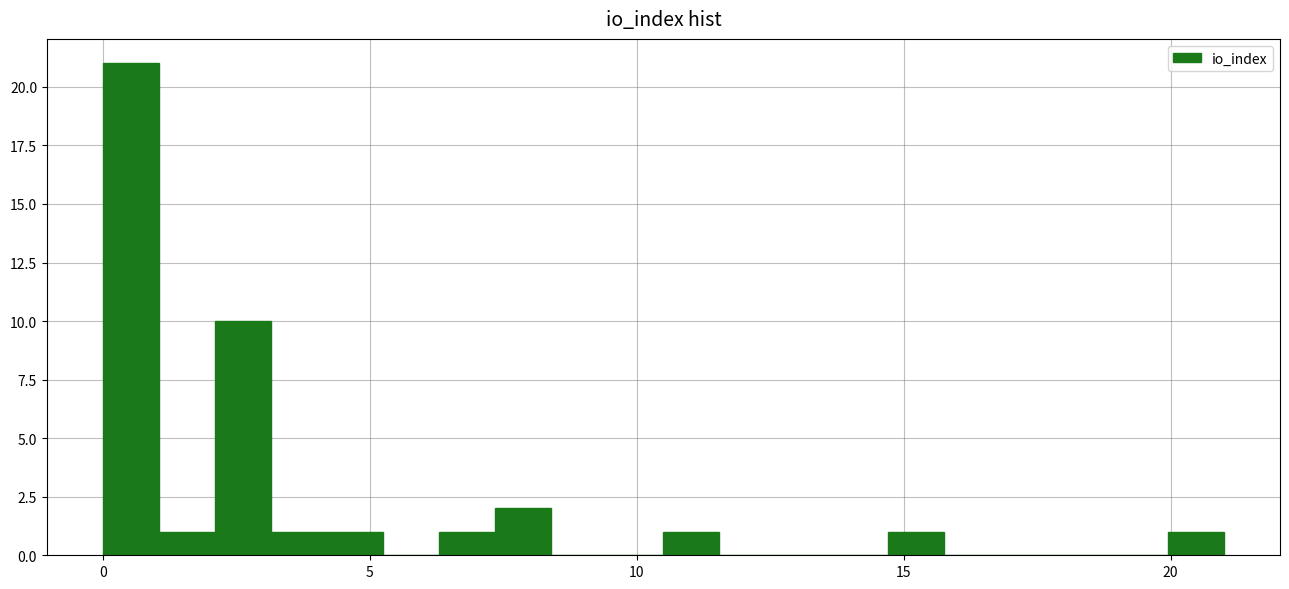

Read against the x-axis, roughly where is the centre of the tallest bar?

0.5